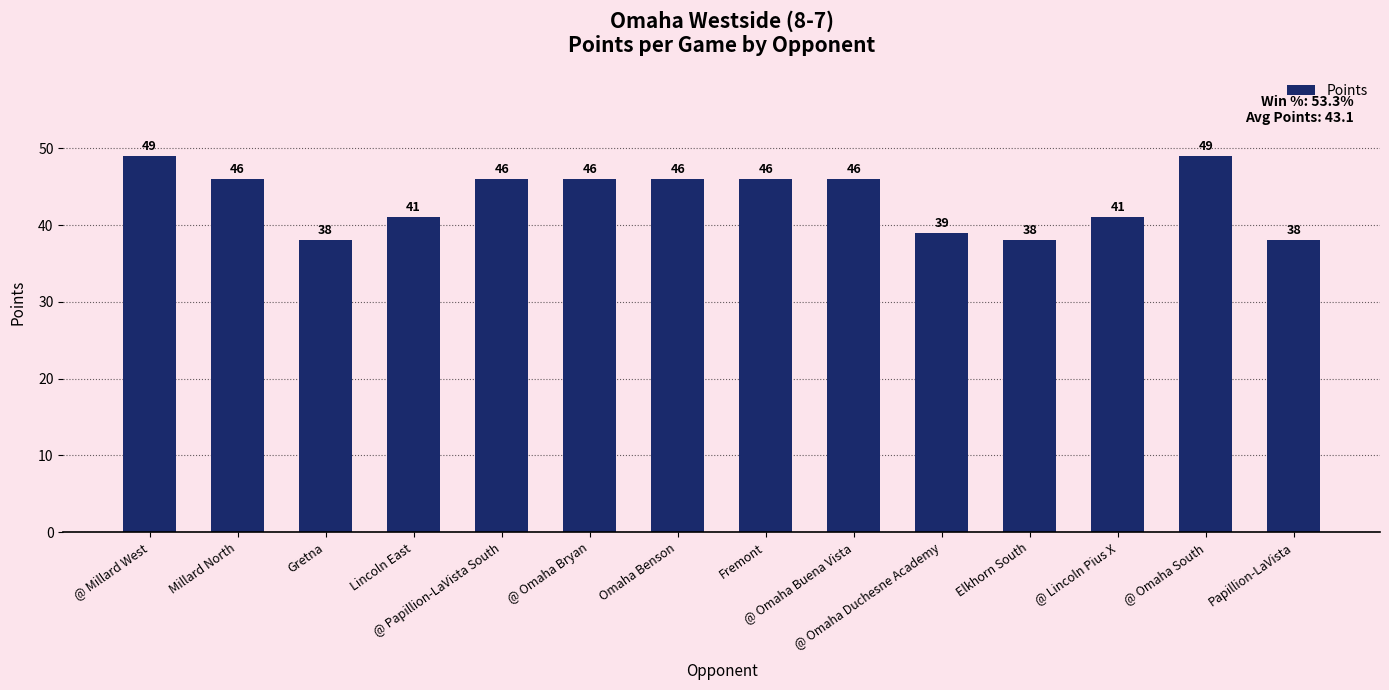

What is the change in value from @ Omaha Duchesne Academy to @ Omaha South?

+10